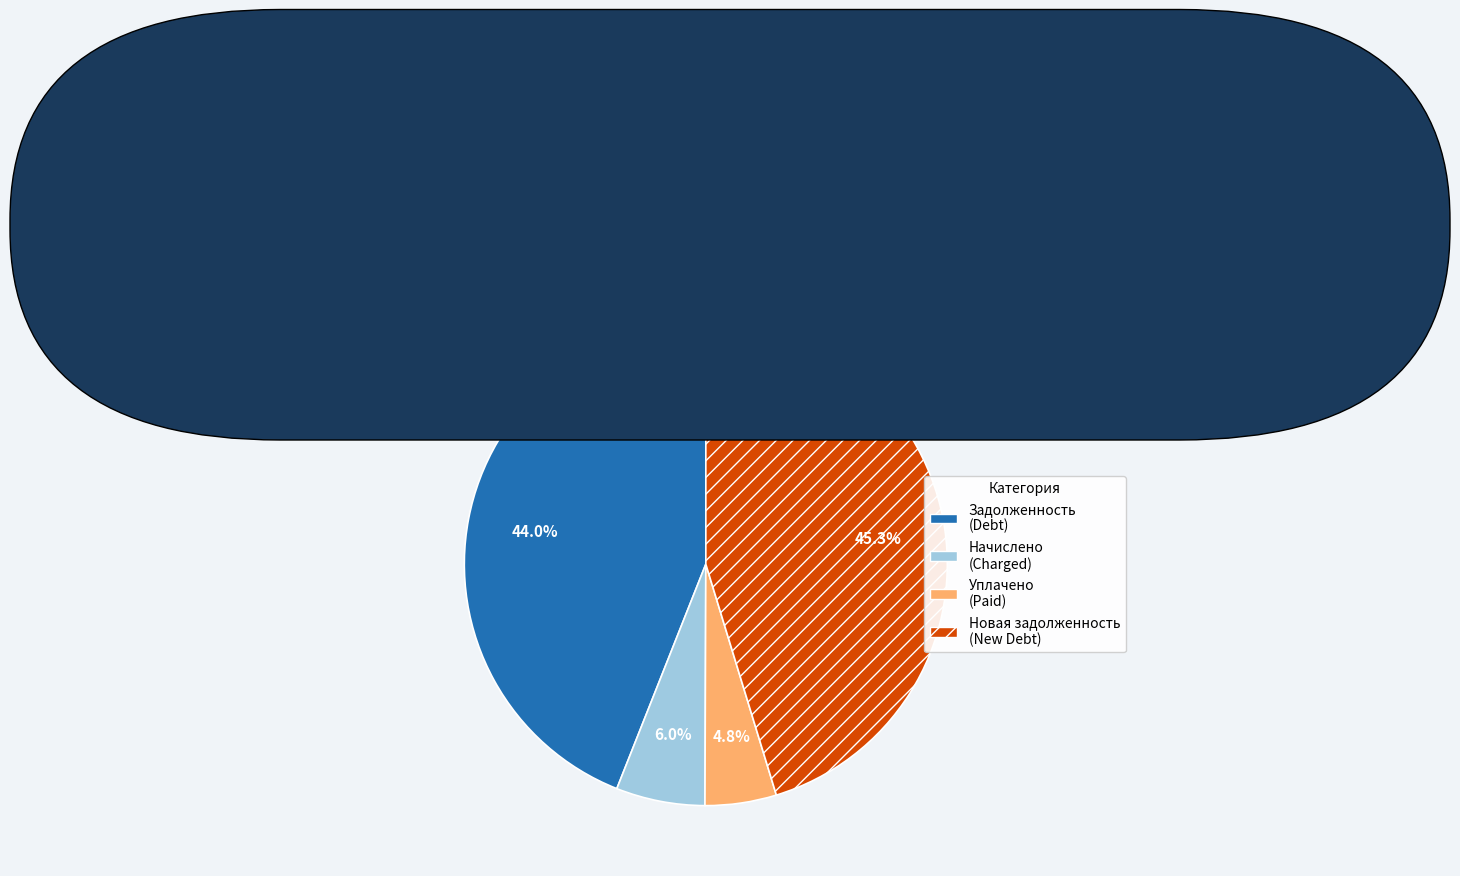

Is the sum of Уплачено (Paid) and Задолженность (Debt) greater than half?

No